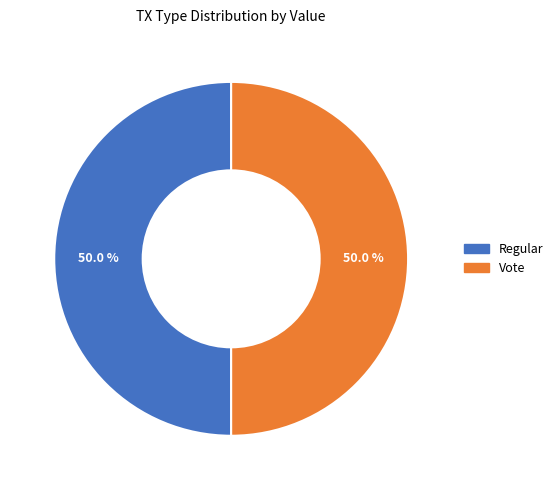

What is the ratio of the value at Regular to the value at Vote?

1.0